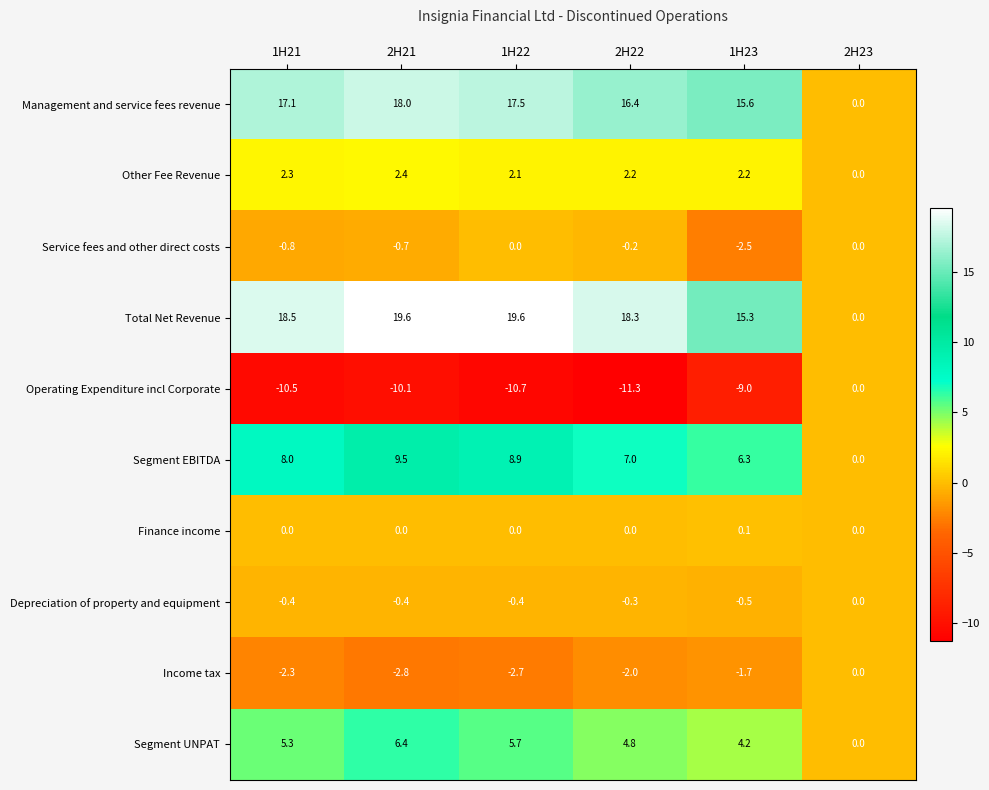

How many distinct data groups are displayed?

10